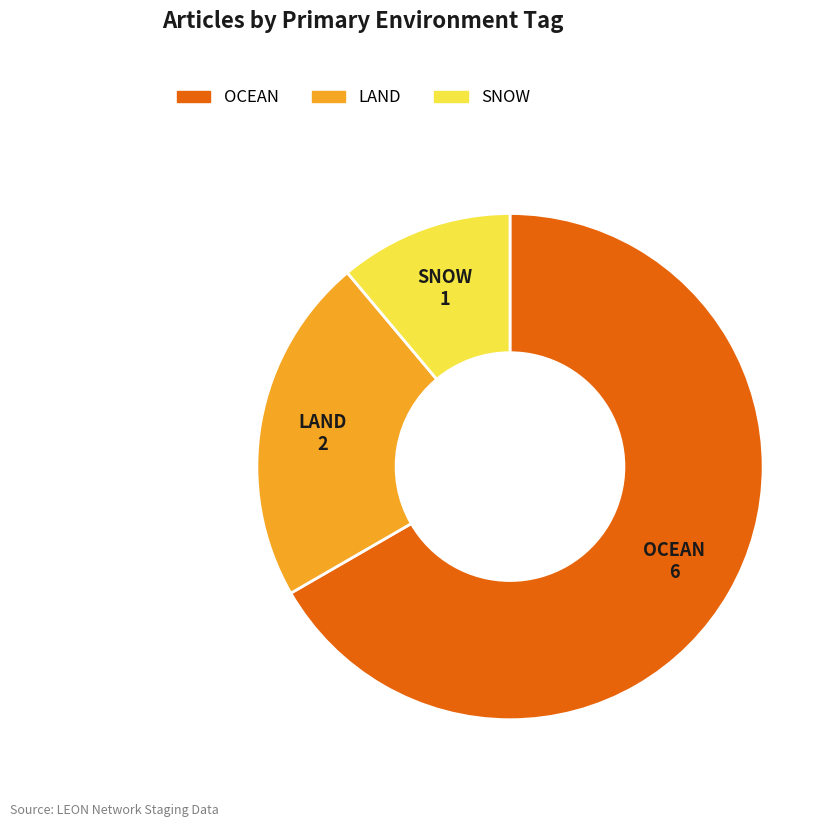

Does any single category account for the majority?

Yes